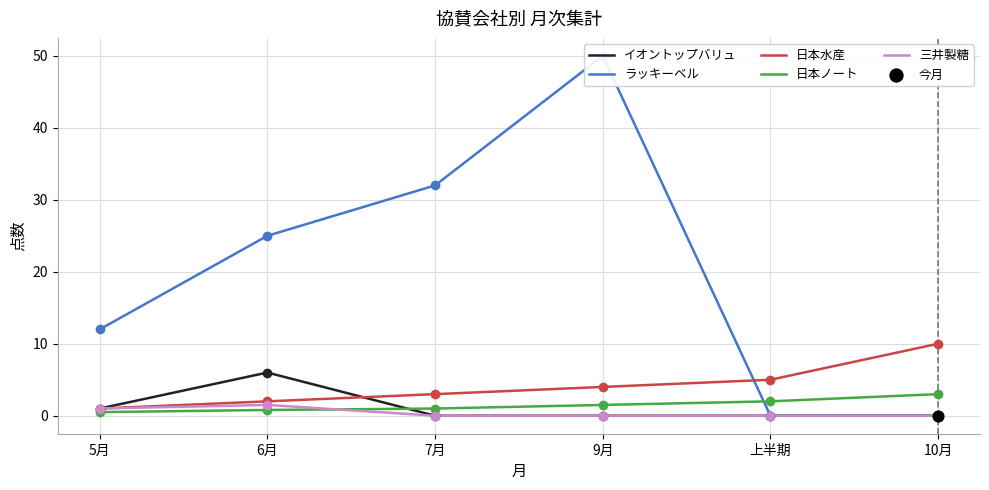

At which category is the sum across all series the highest?

9月